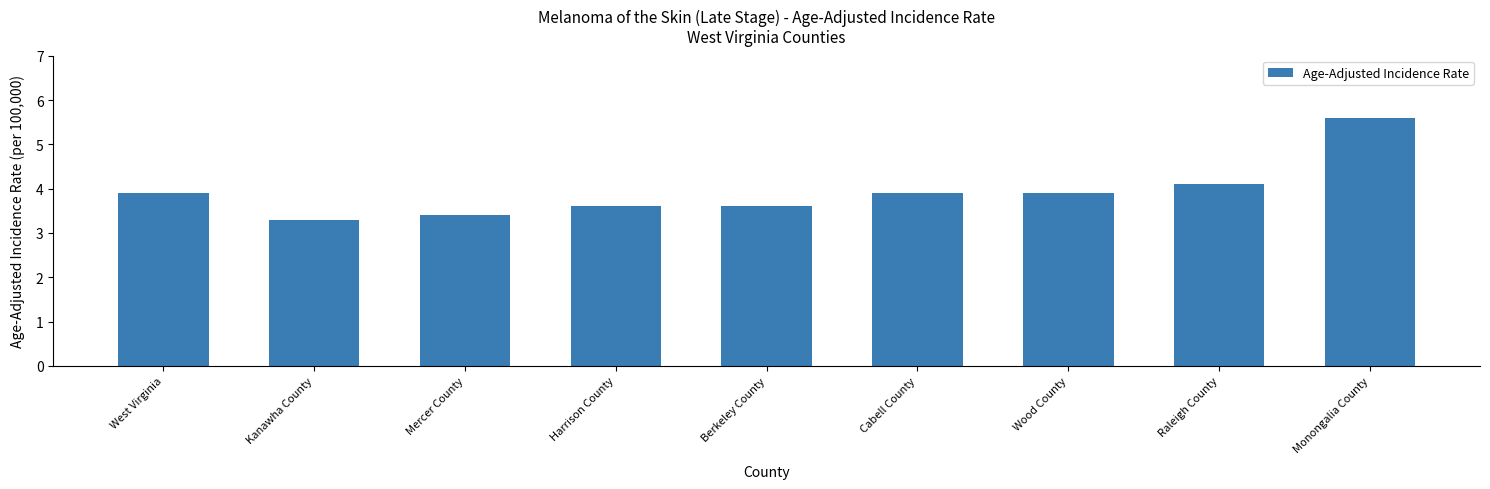

Reading left to right, extract all data points from this chart.

3.9	3.3	3.4	3.6	3.6	3.9	3.9	4.1	5.6